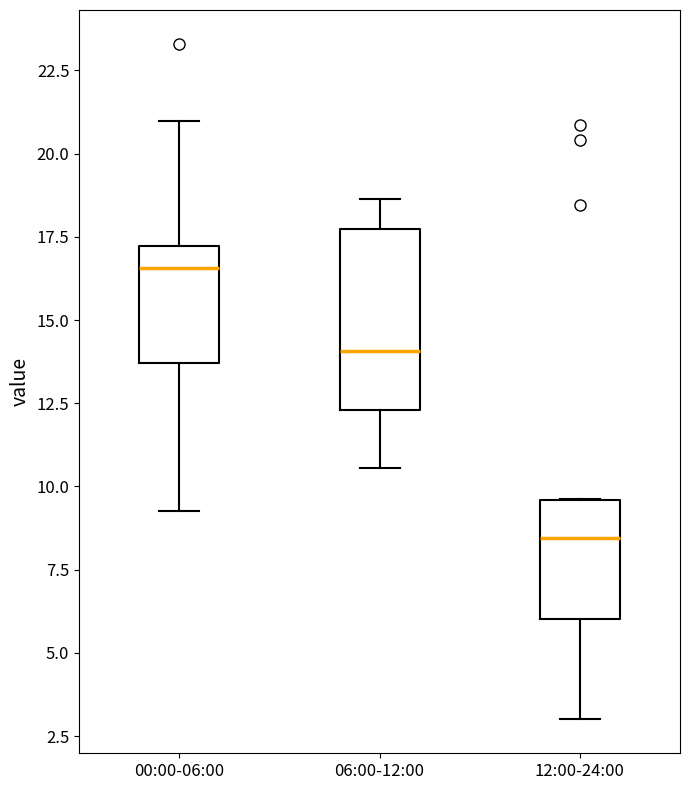

Which box's median line is the lowest?

12:00-24:00